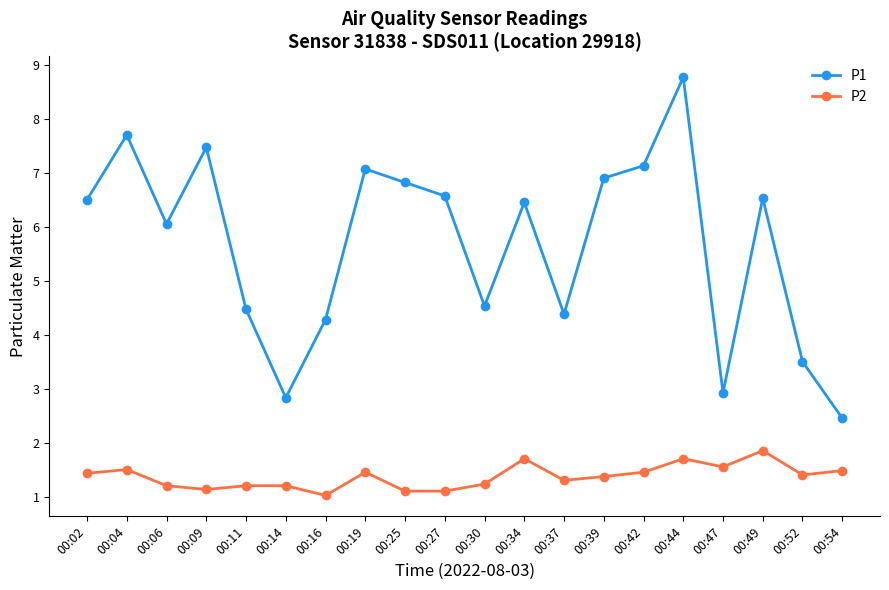

Rank the series by their maximum value, from highest to lowest.

P1, P2